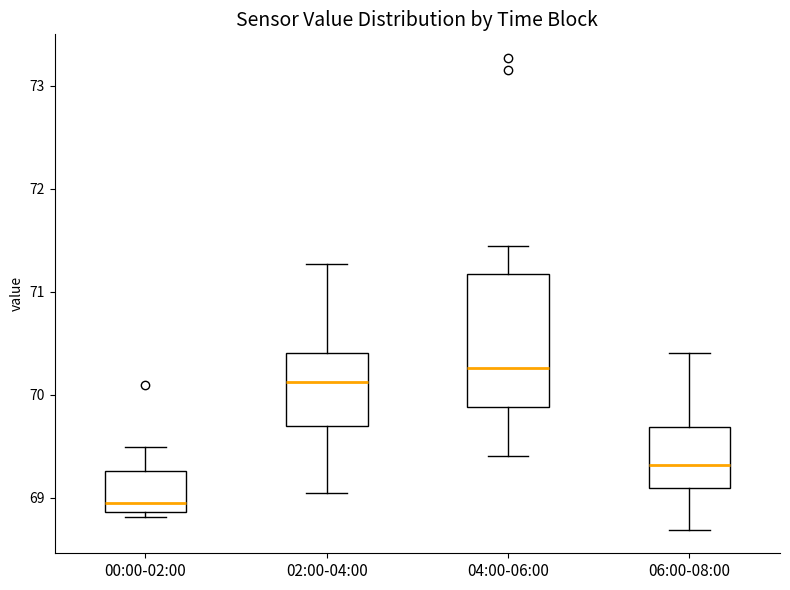

Reading left to right, read every box against the y-axis: the position of its median line, the range the box covers, and the ends of its whiskers. The values are not printed on the chart, so give them approximately, as read against the axis.

00:00-02:00: median 69.0, box 68.9 to 69.3, whiskers 68.8 to 69.5
02:00-04:00: median 70.1, box 69.7 to 70.4, whiskers 69.1 to 71.3
04:00-06:00: median 70.3, box 69.9 to 71.2, whiskers 69.4 to 71.4
06:00-08:00: median 69.3, box 69.1 to 69.7, whiskers 68.7 to 70.4